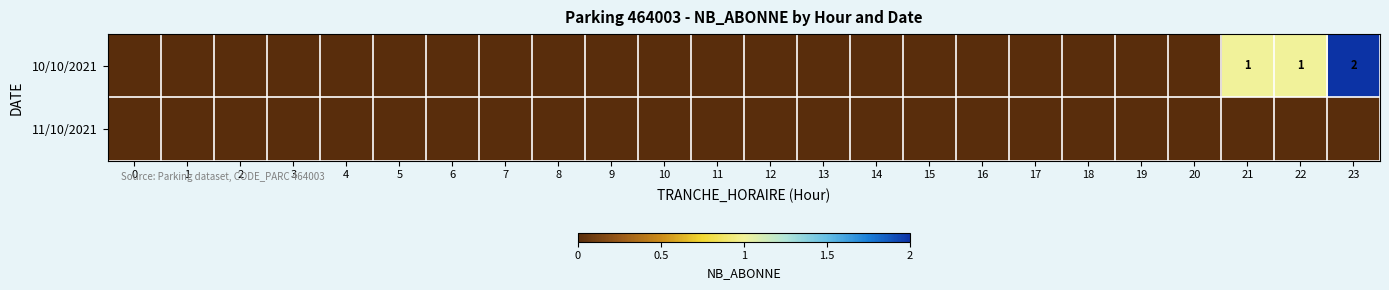

Is it true that 10/10/2021 equals 1 at 22?

True